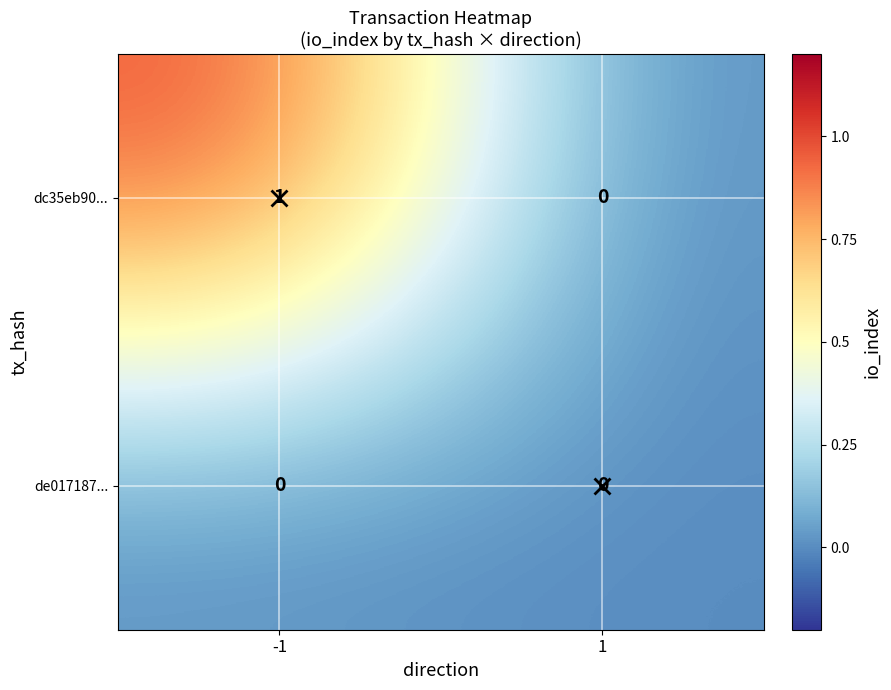

List the series in order of their overall mean, highest first.

dc35eb90..., de017187...